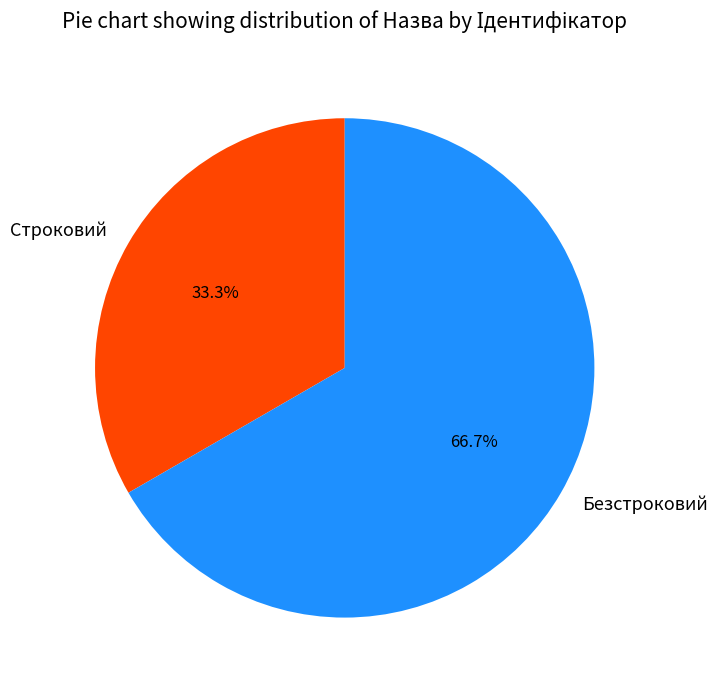

To the nearest percent, what percentage of the pie is Строковий?

33%